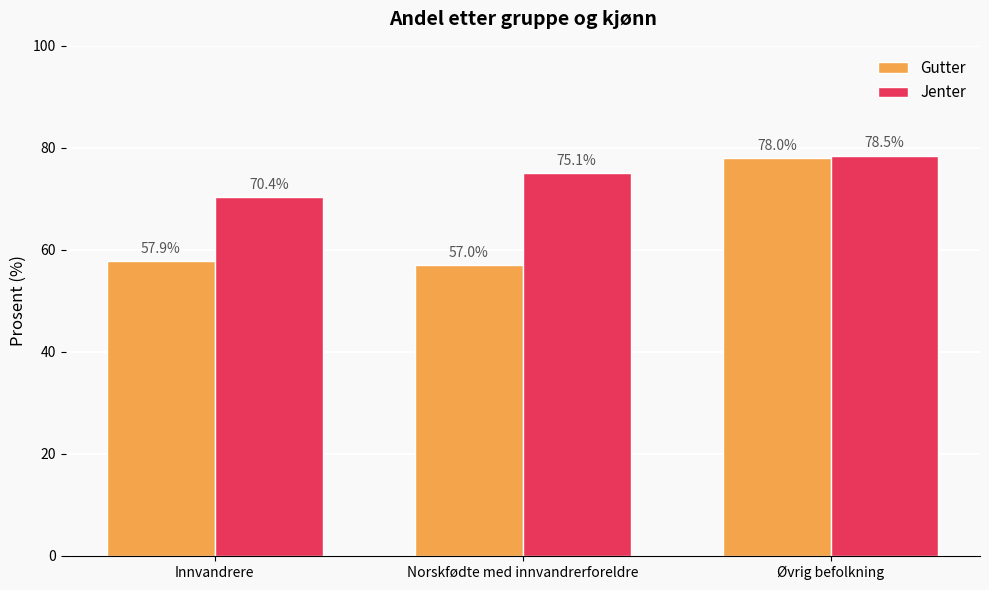

What is the label of the 3rd bar from the right?

Innvandrere